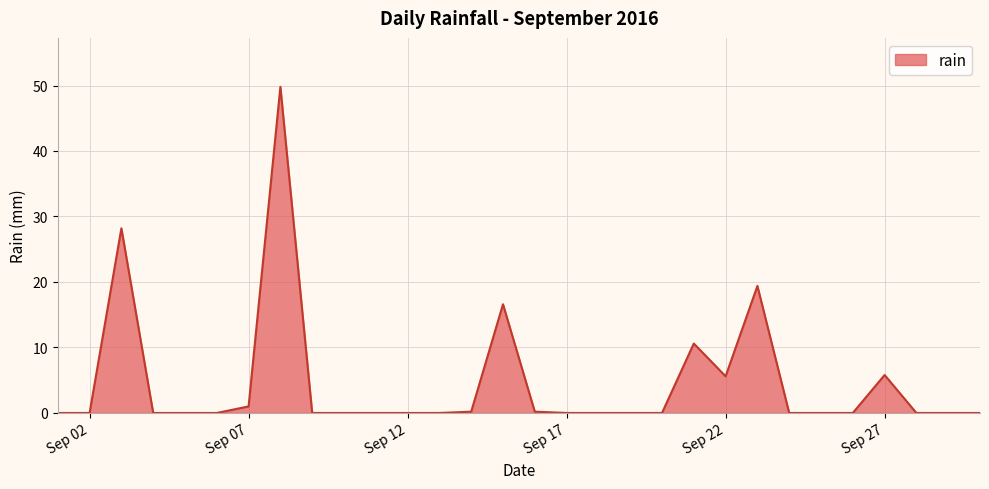

What is the greatest value displayed?

49.8